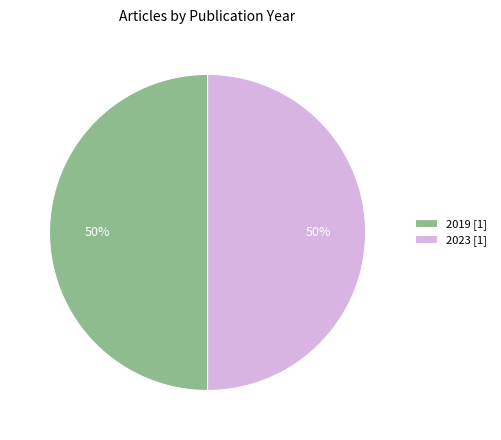

What is the ratio of the value at 2019 [1] to the value at 2023 [1]?

1.0